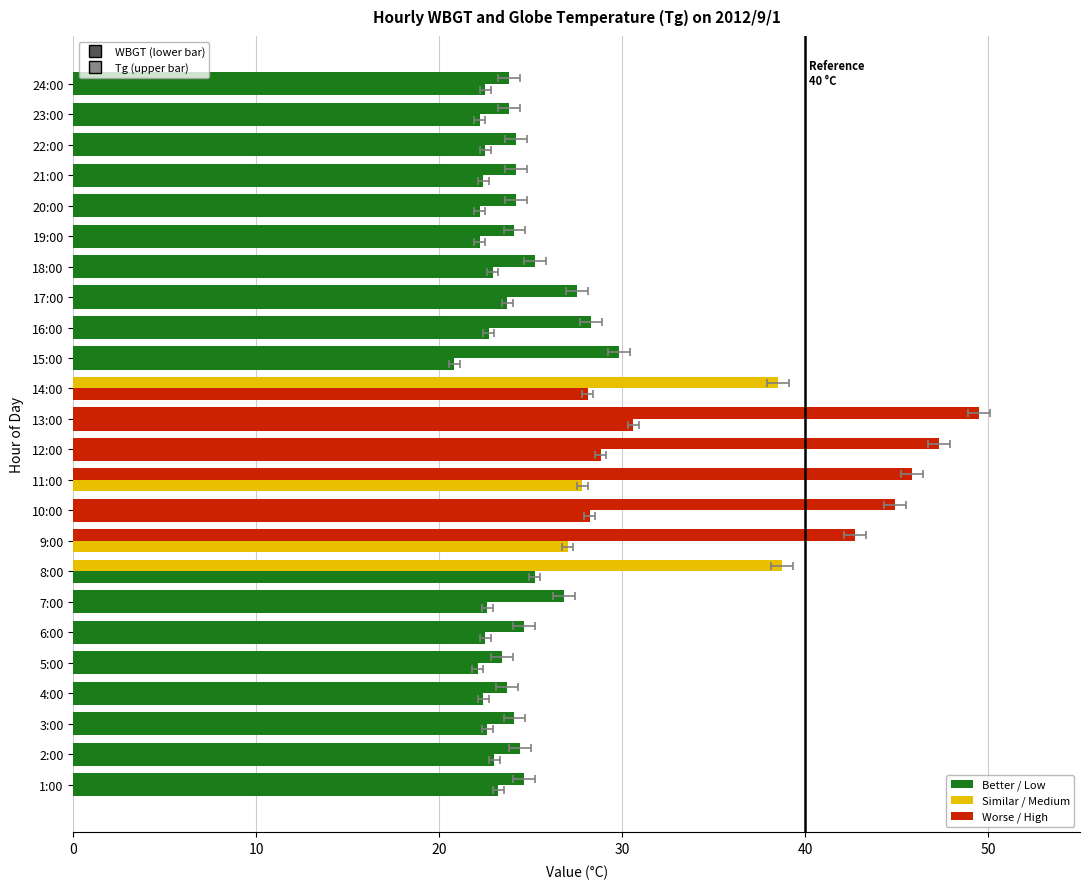

Which series has the largest range (max minus min)?

Tg